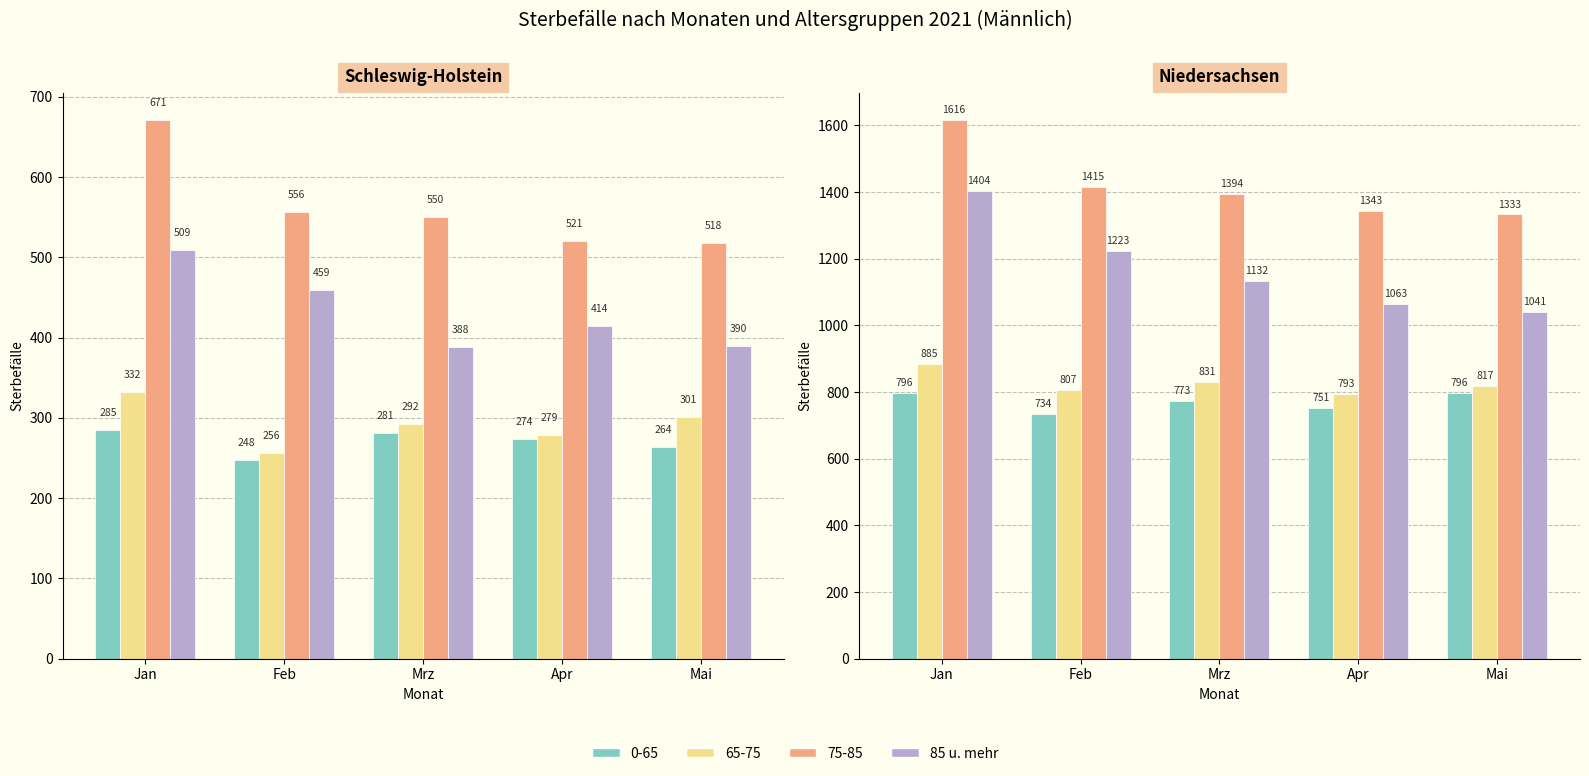

Where does the data first go above 1132?

Jan